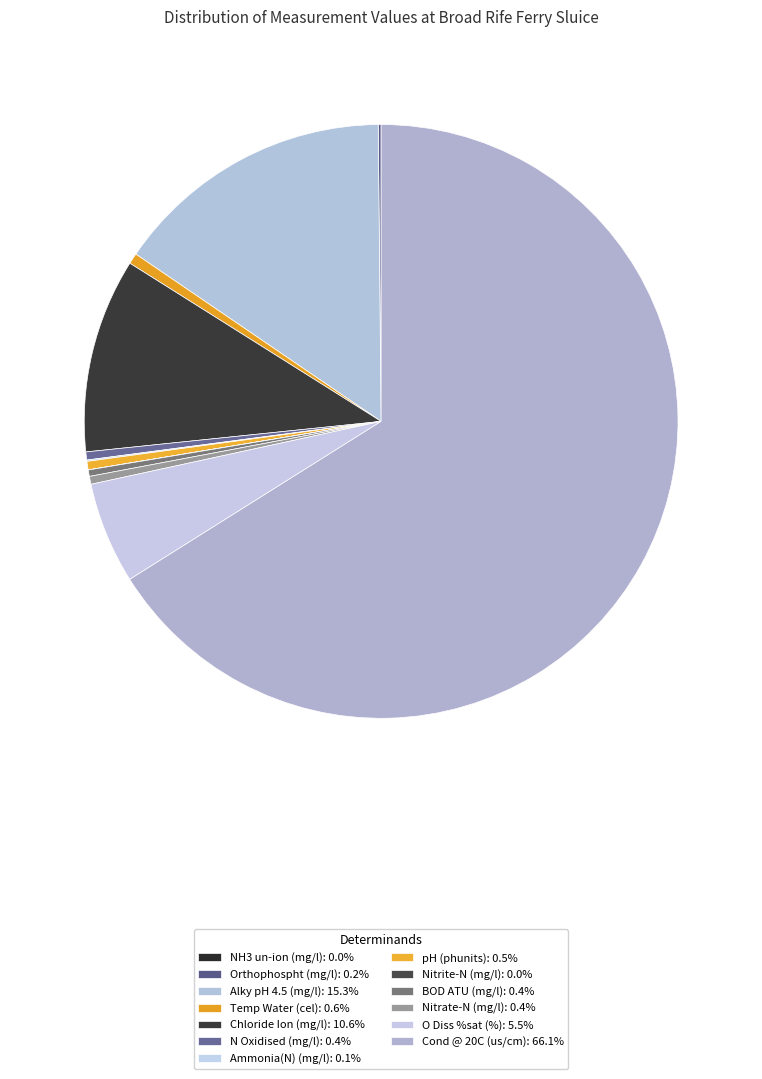

What percentage is the Alky pH 4.5 (mg/l) slice, to the nearest percent?

15%